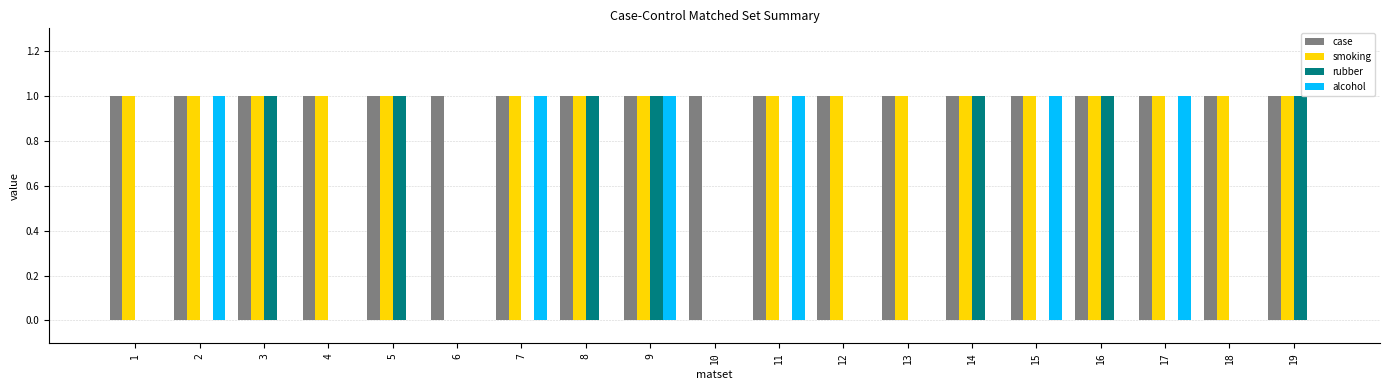

What is the greatest value displayed?

1